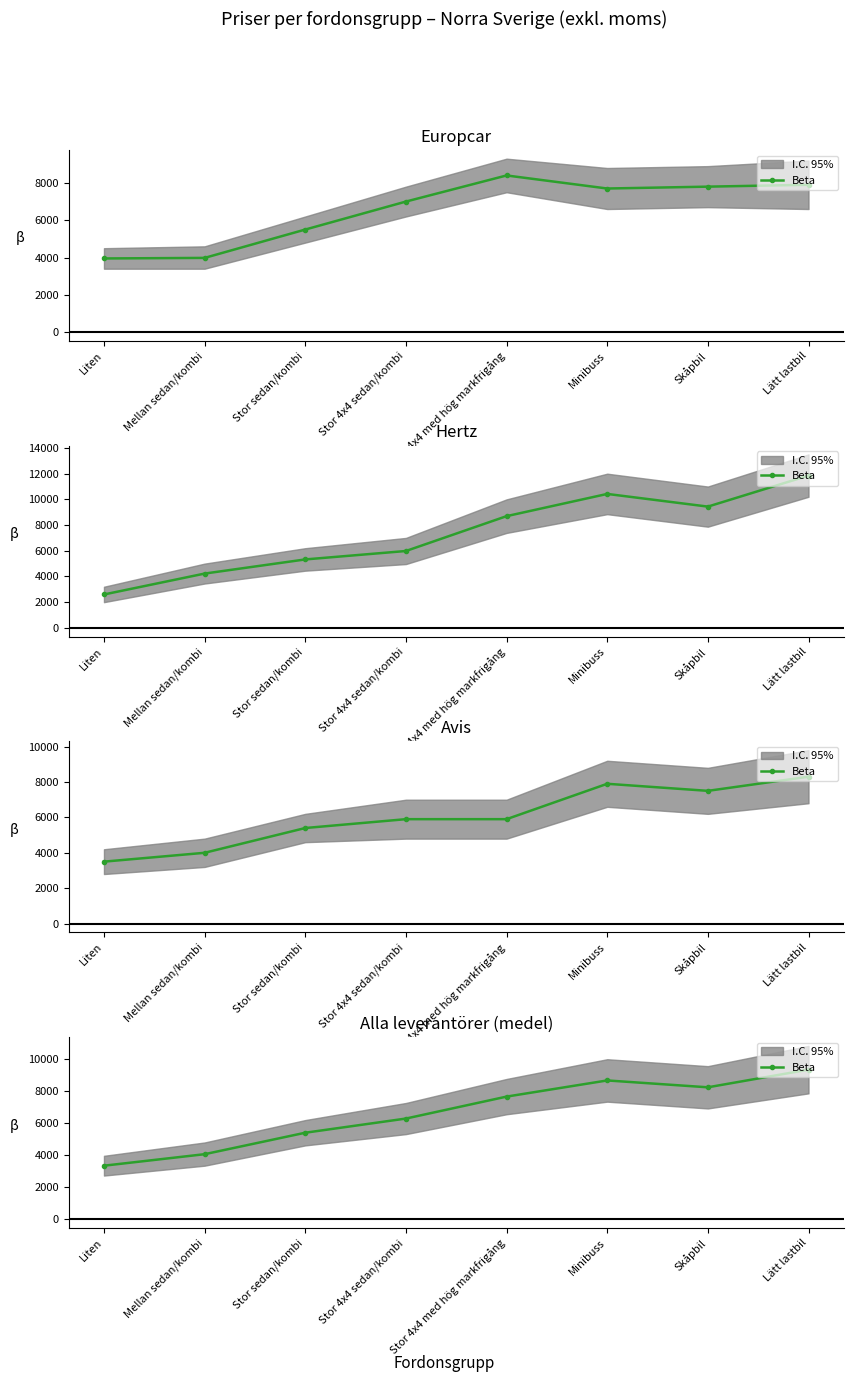

True or false: the data shows 3349.3 at Liten.

True